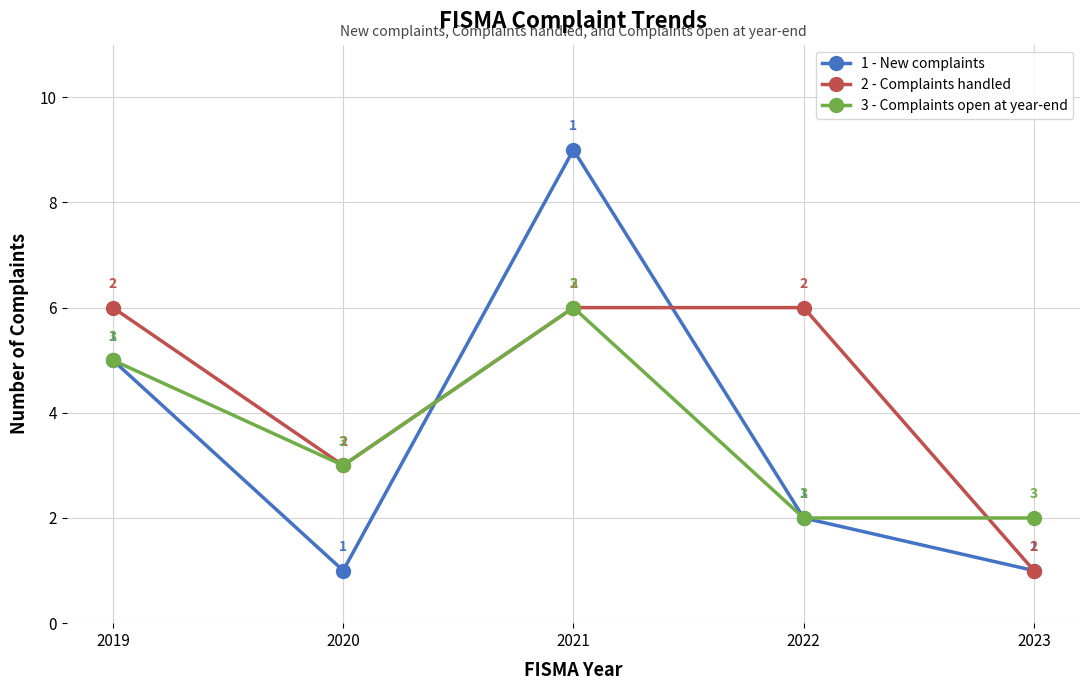

How many interior local valleys does the 1 - New complaints series have?

1